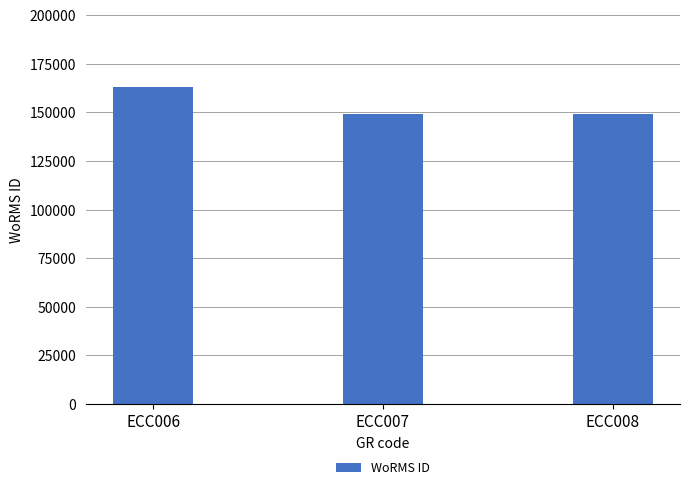

What is the sum of the values at ECC006 and ECC008?

311998